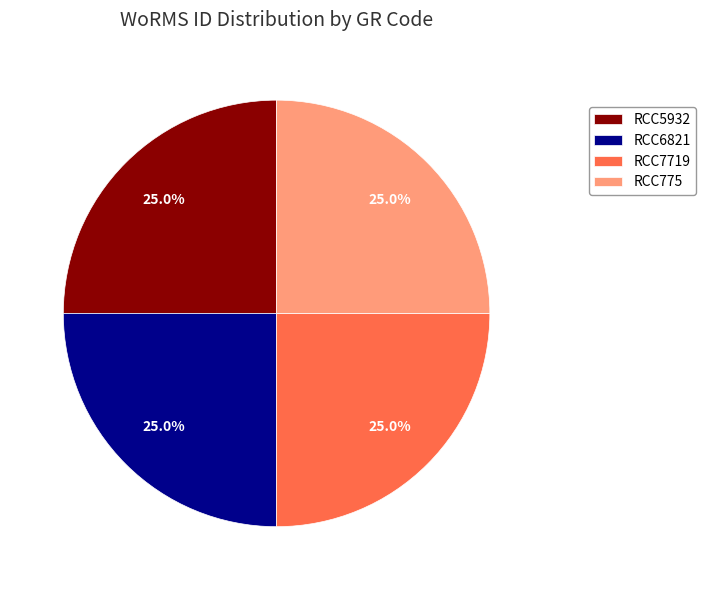

What percentage is the RCC775 slice, to the nearest percent?

25%